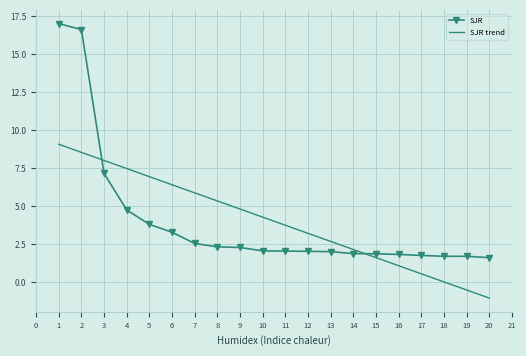

Approximately how many times larger is the value at 5 compared to 19?

2.2